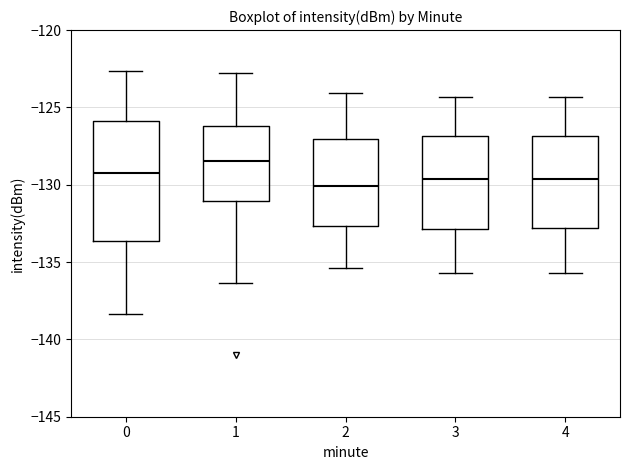

Where is the lower edge of the box at x = 3 on the y-axis? The values are not printed on the chart, so give them approximately, as read against the axis.

-133.0